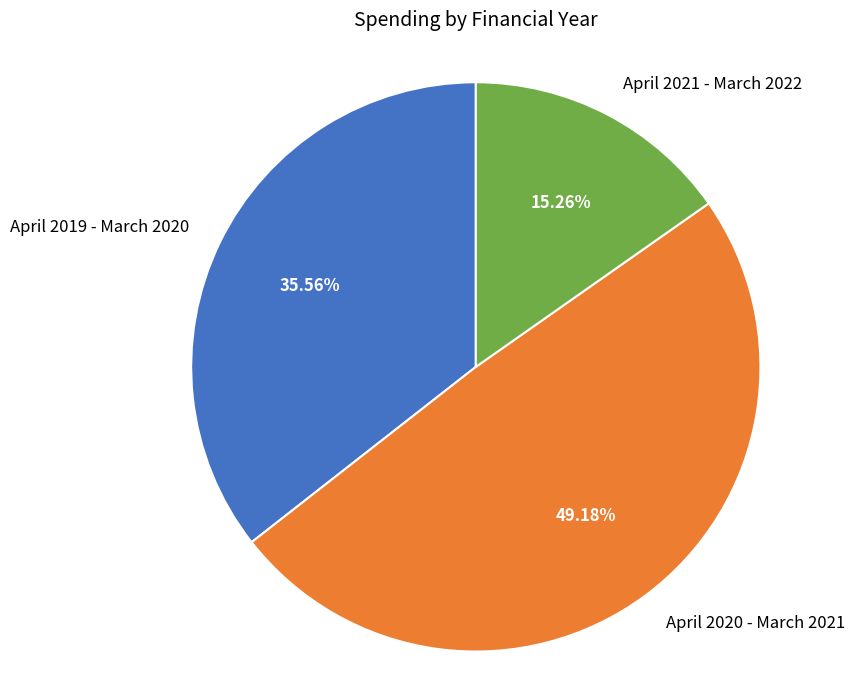

Rank the categories by value from lowest to highest.

April 2021 - March 2022, April 2019 - March 2020, April 2020 - March 2021